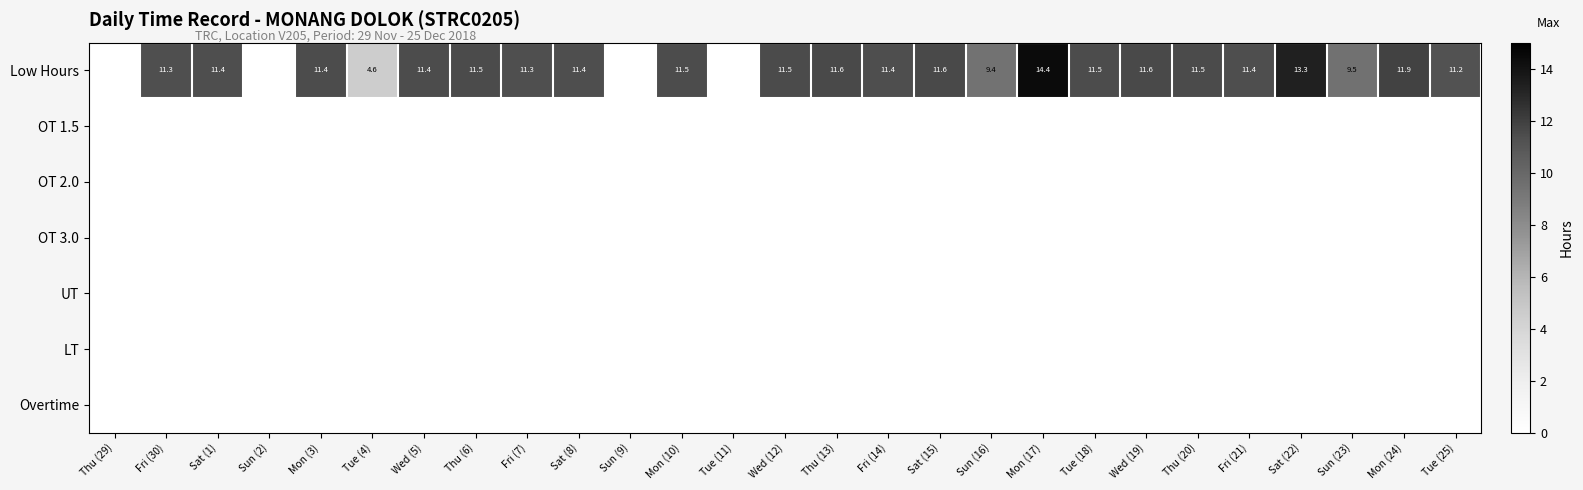

At which category does the chart reach its peak across all series?

Mon (17)